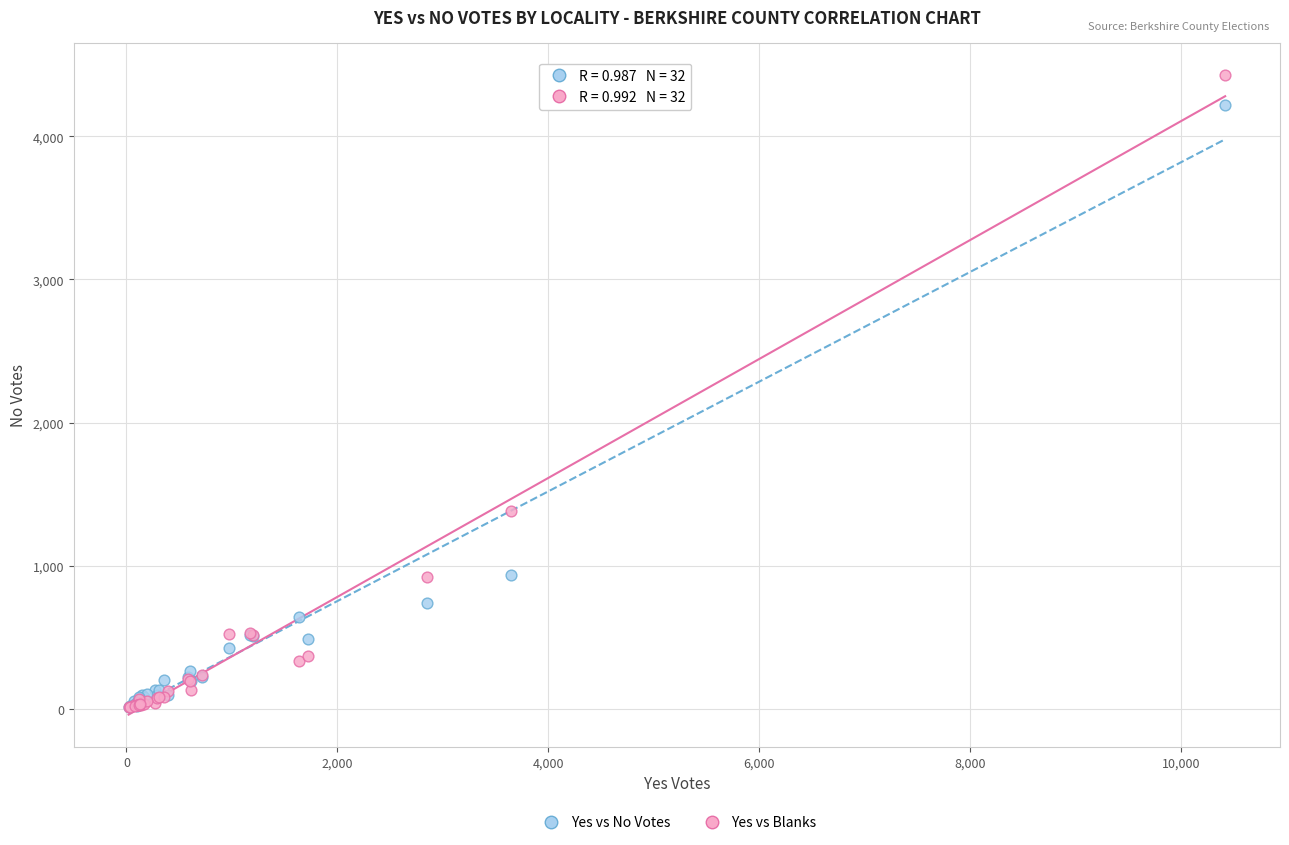

Across all series, what Y value is closest to 2222?

1379